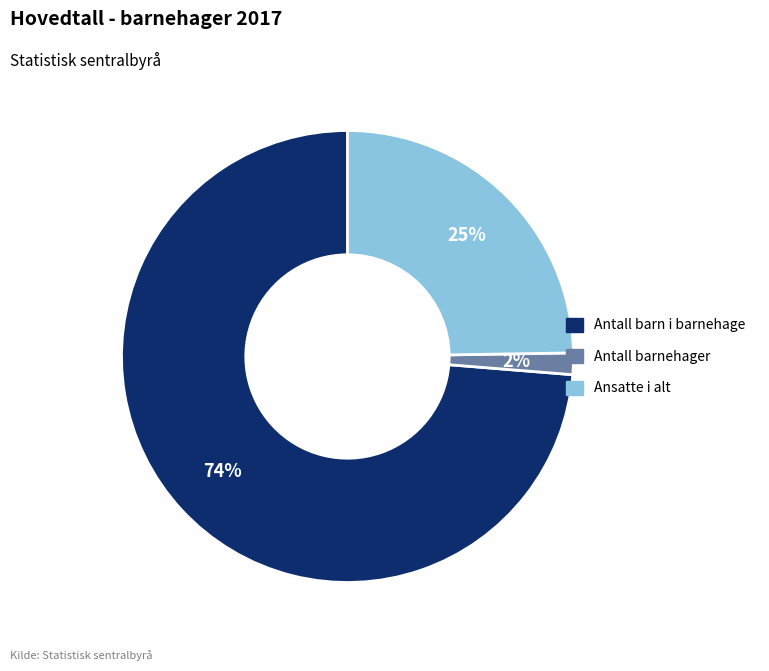

Which has a higher value, Ansatte i alt or Antall barn i barnehage?

Antall barn i barnehage